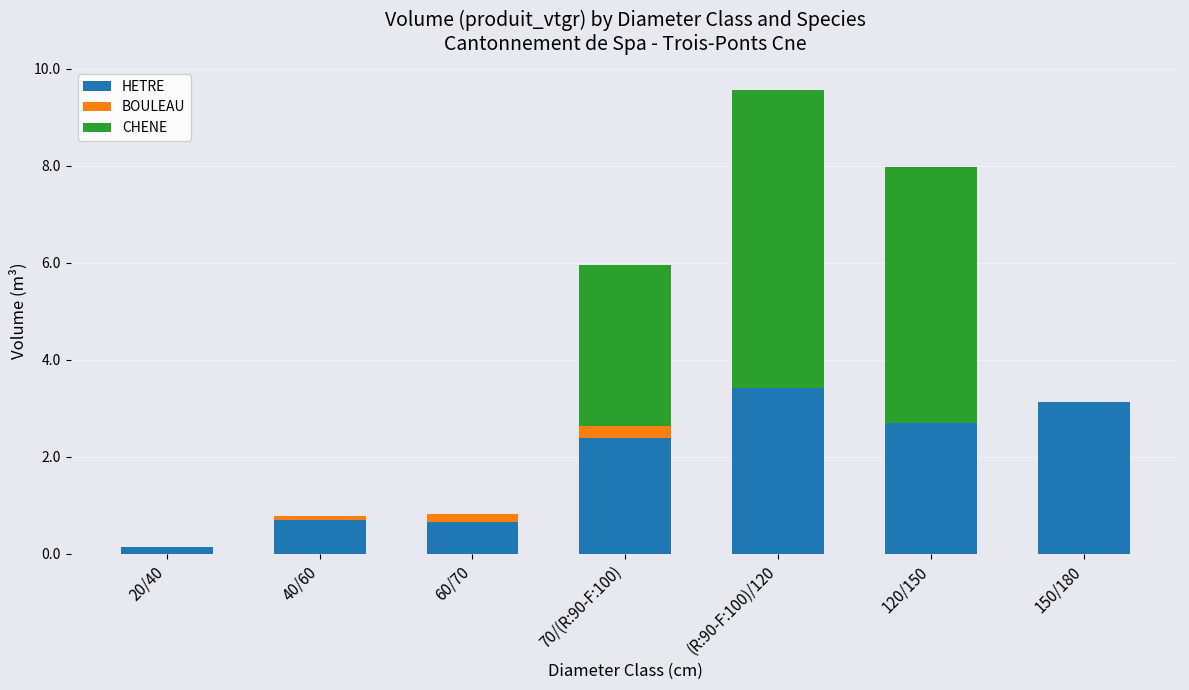

Reading right to left, what are the values for HETRE?

150/180=3.1	120/150=2.7	(R:90-F:100)/120=3.4	70/(R:90-F:100)=2.4	60/70=0.7	40/60=0.7	20/40=0.1